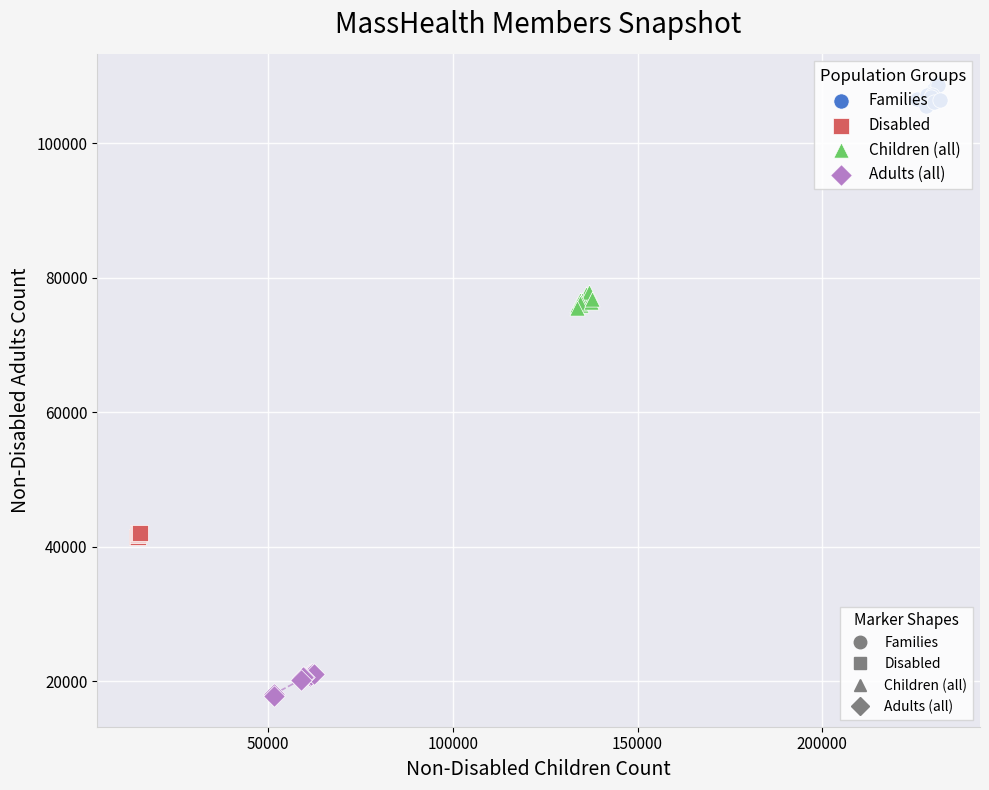

Which series reaches the minimum Y coordinate?

Adults (all)